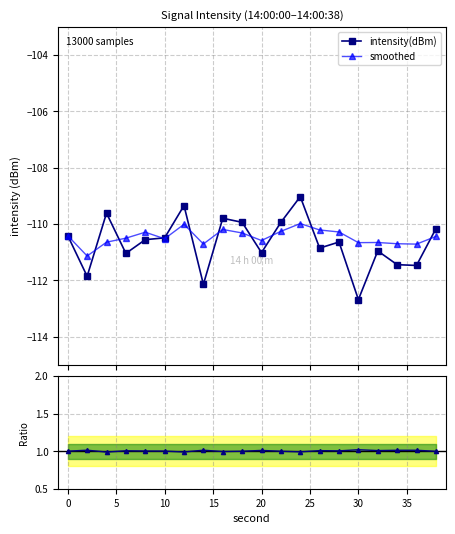

True or false: intensity(dBm) has more than 2 points higher than both neighbors.

True